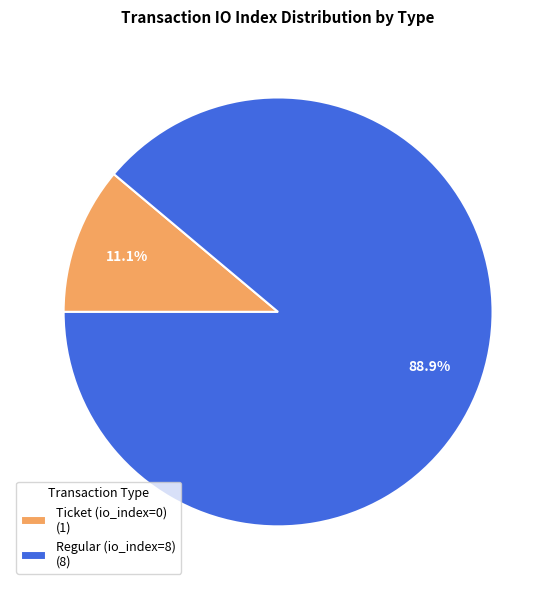

Rank the categories by value from highest to lowest.

Regular (io_index=8), Ticket (io_index=0)